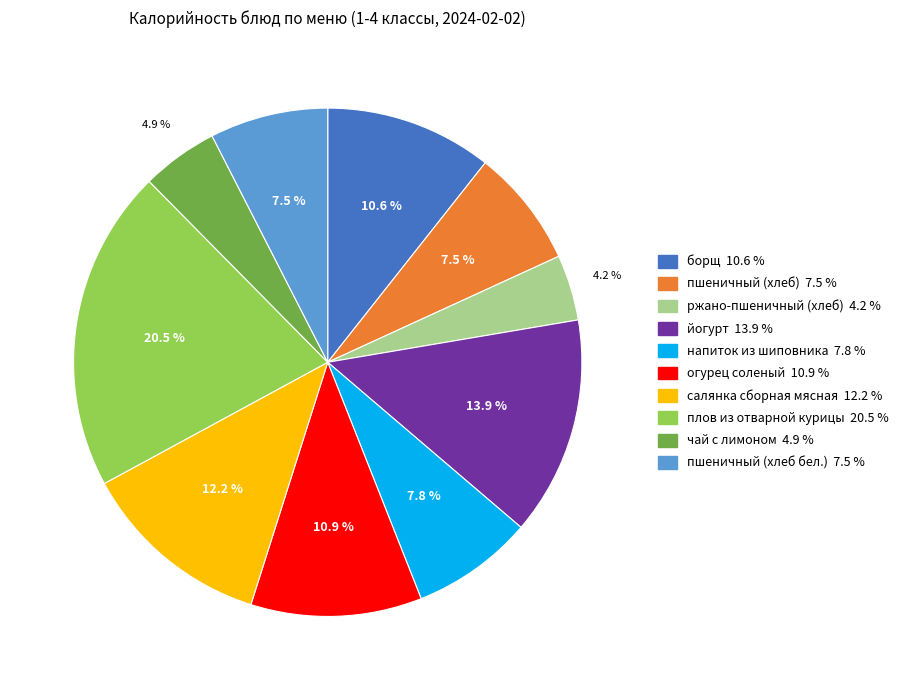

Is there a majority slice in this chart?

No